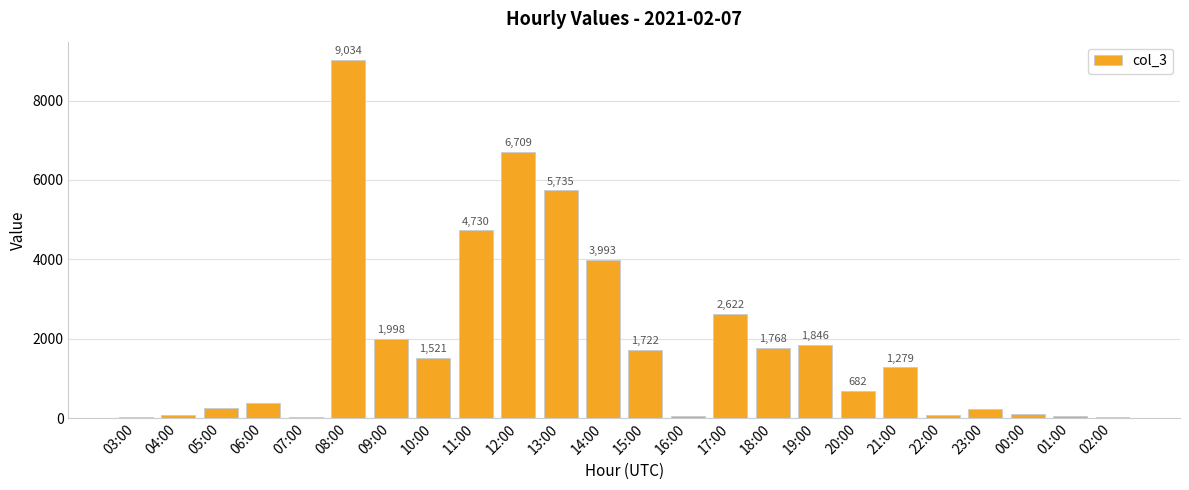

What is the greatest value displayed?

9034